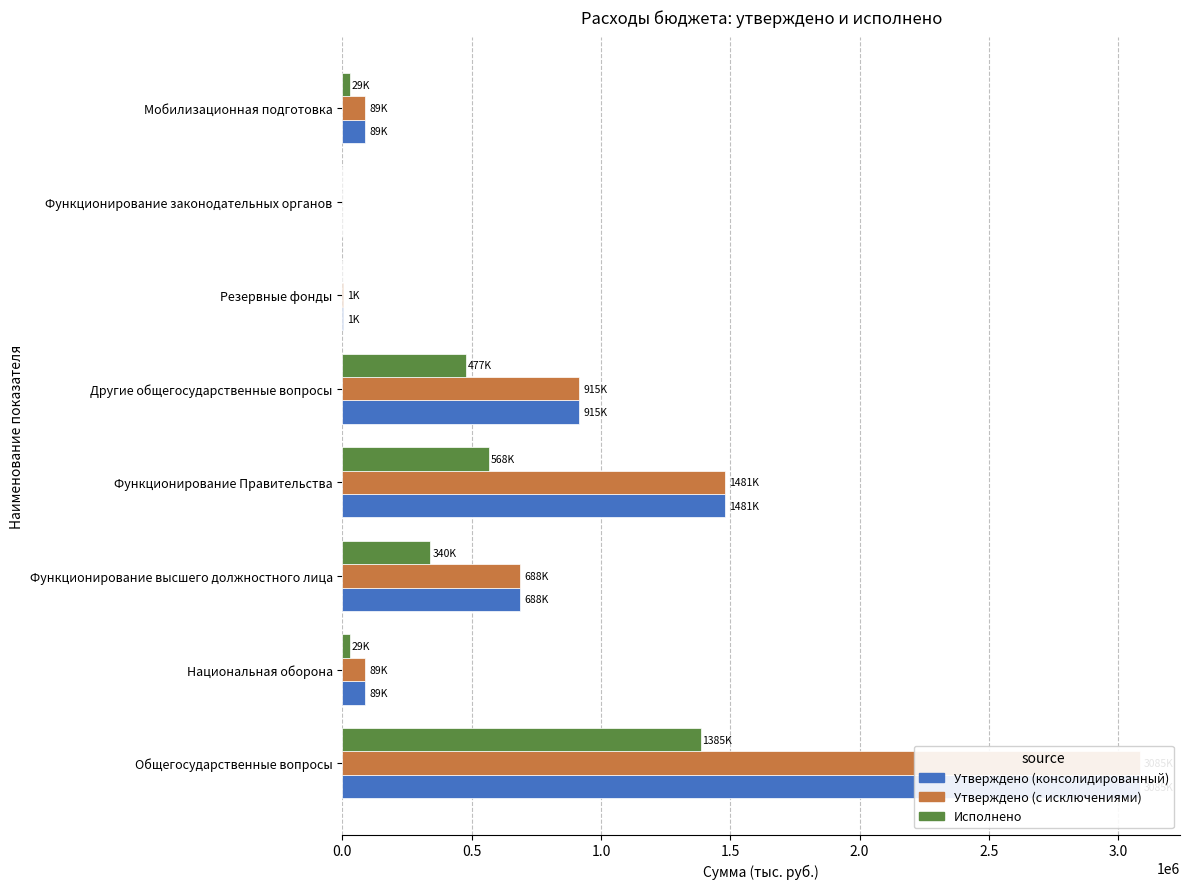

How many categories are shown in the chart?

8